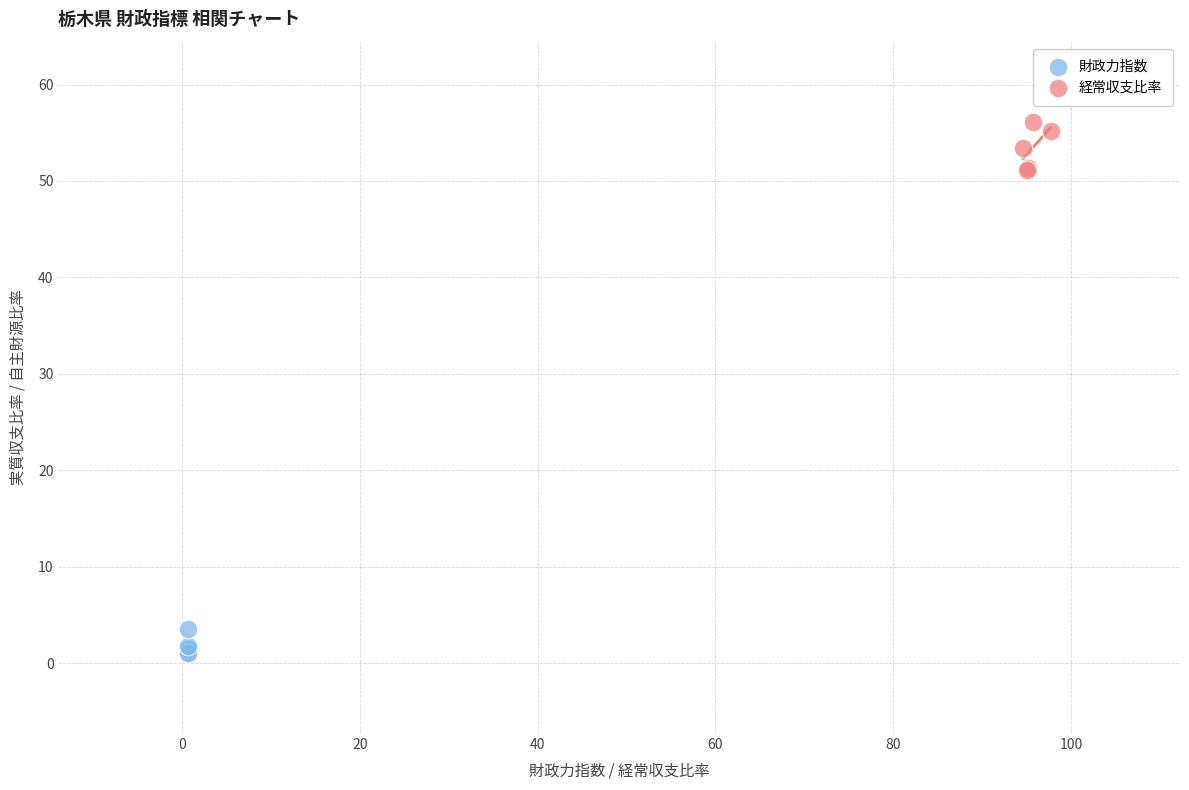

Which series reaches the maximum Y coordinate?

経常収支比率